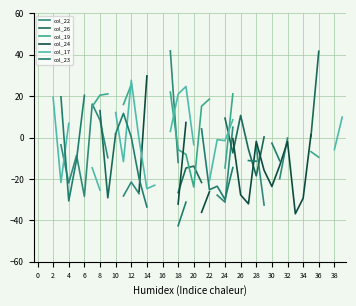

True or false: col_19 has a value of -22.4 at 24.

False